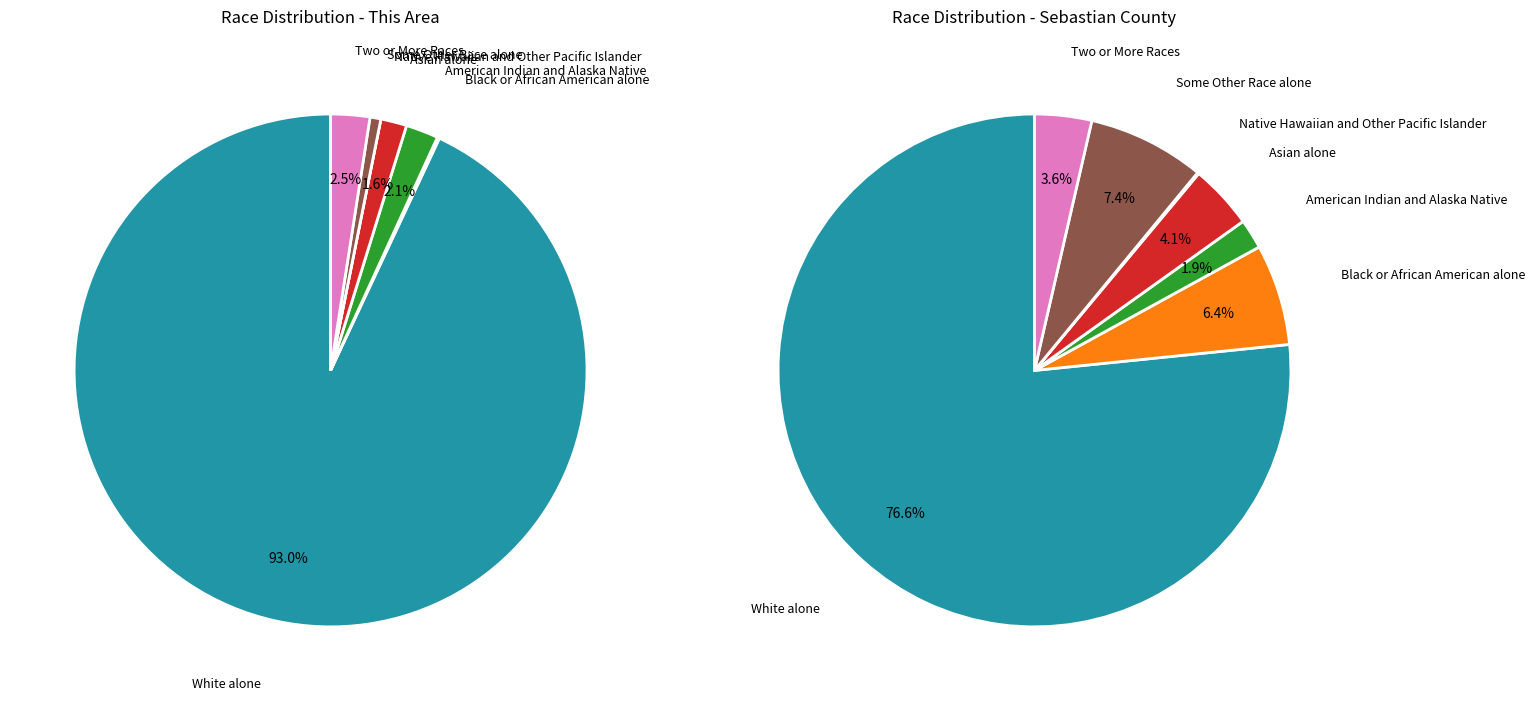

At Black or African American alone, list the series in order from smallest to largest.

This Area, Sebastian County